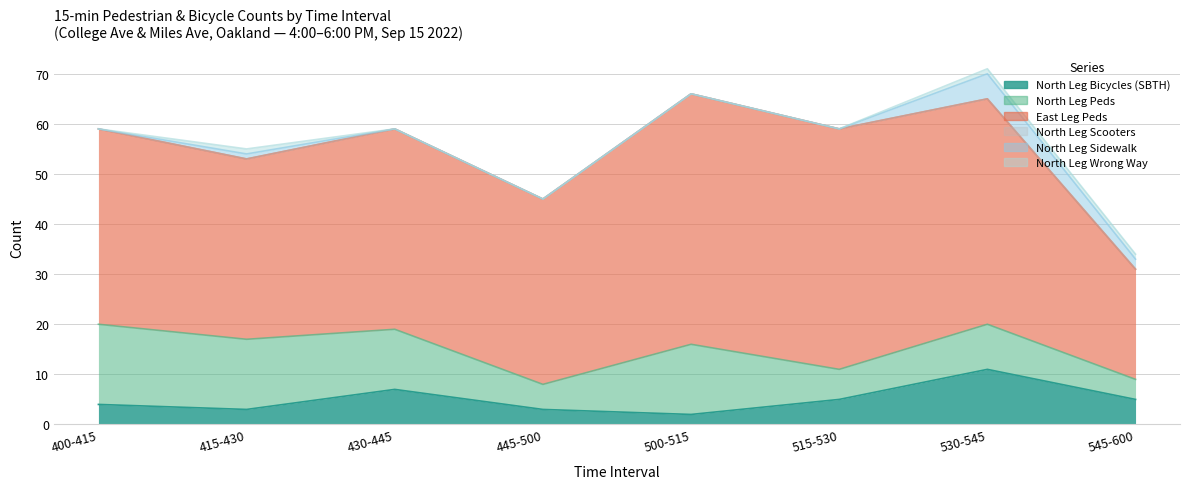

True or false: North Leg Sidewalk and North Leg Wrong Way intersect in this chart.

False